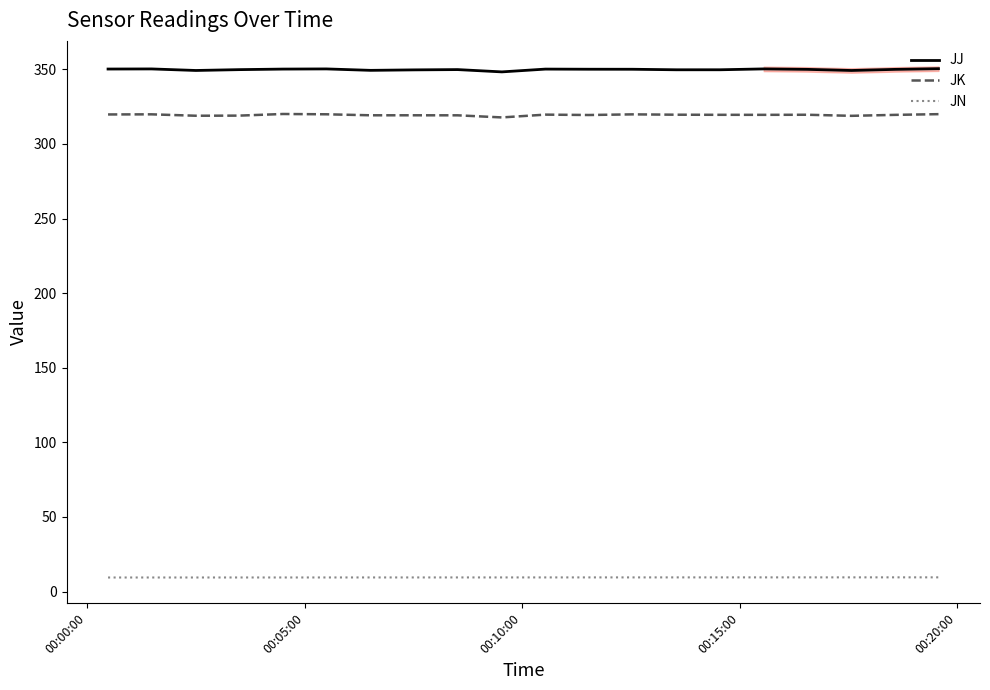

What are all the series names shown in the legend?

JJ, JK, JN